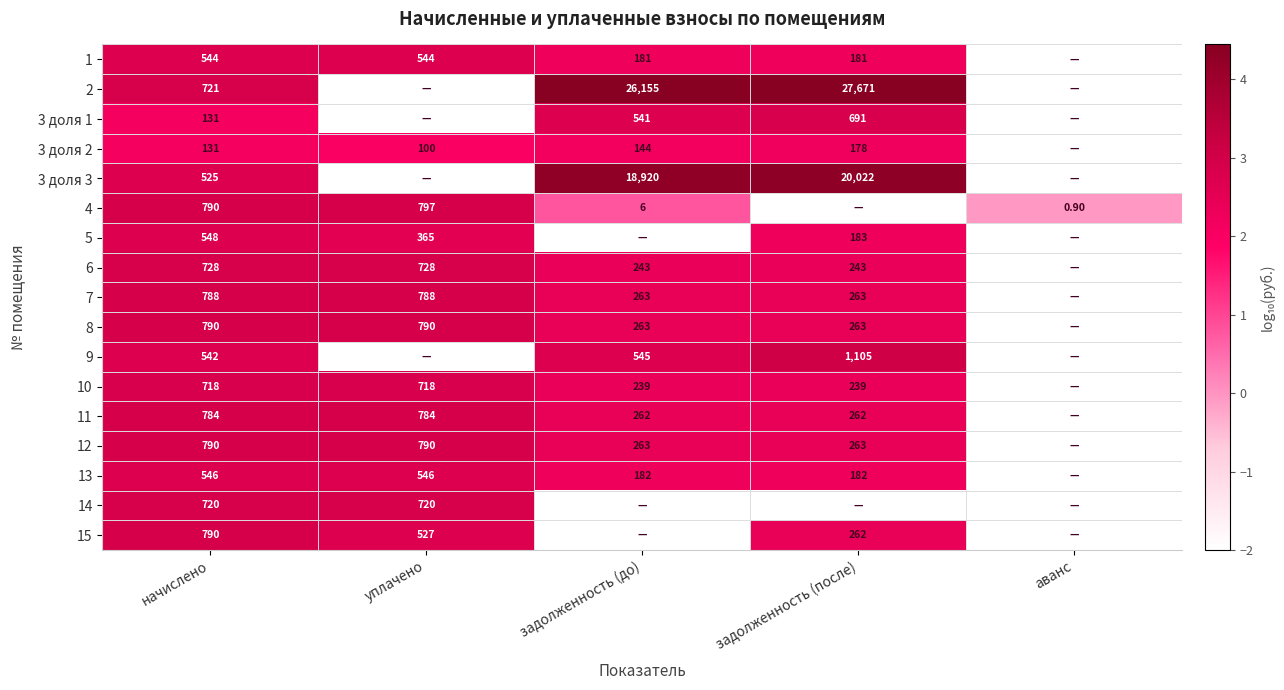

What is the sum of the 7 values at уплачено and задолженность (до)?

1051.0